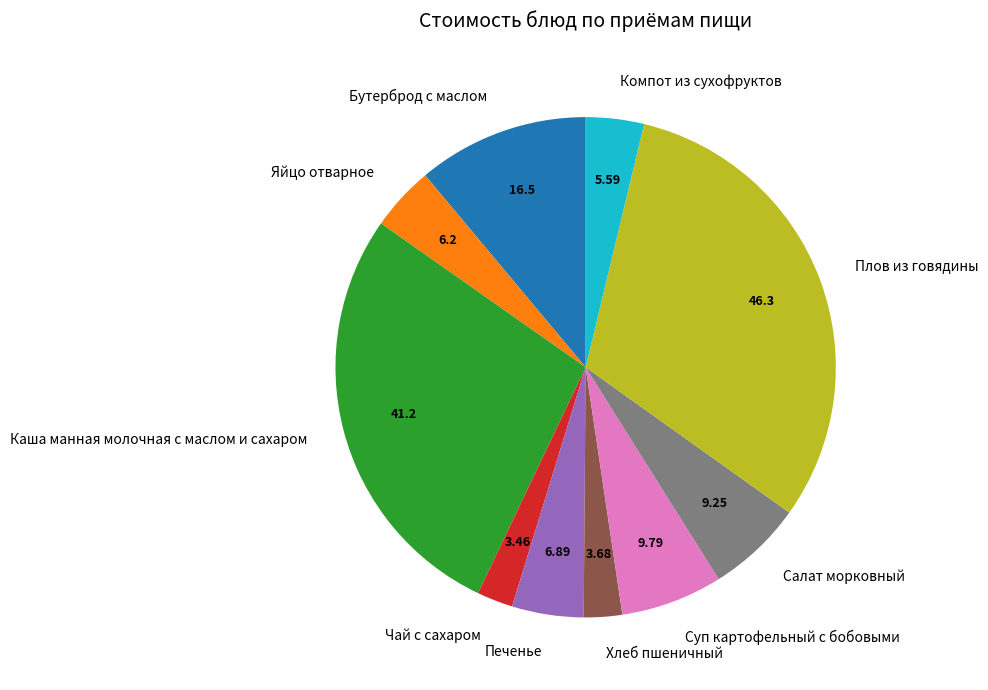

Is there a majority slice in this chart?

No